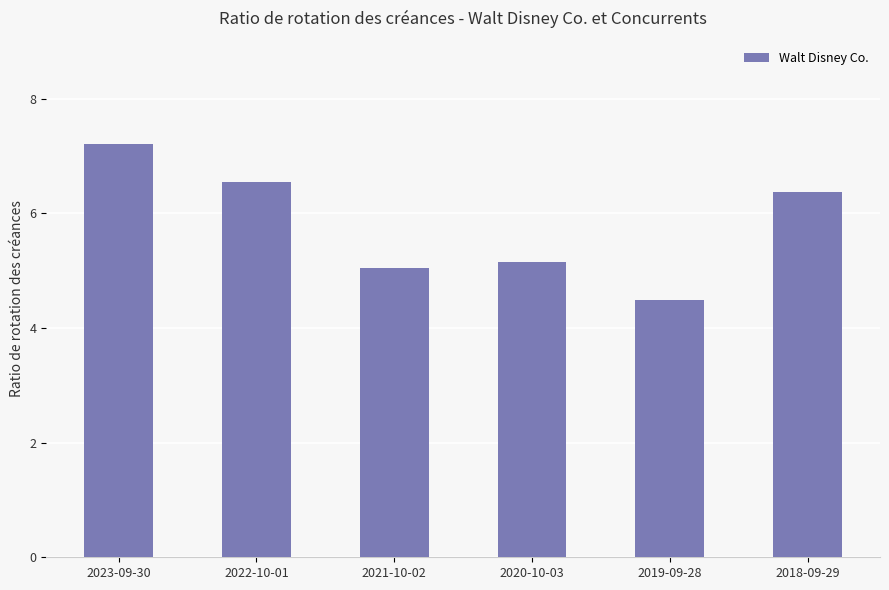

List the labels in order of value, smallest first.

2019-09-28, 2021-10-02, 2020-10-03, 2018-09-29, 2022-10-01, 2023-09-30